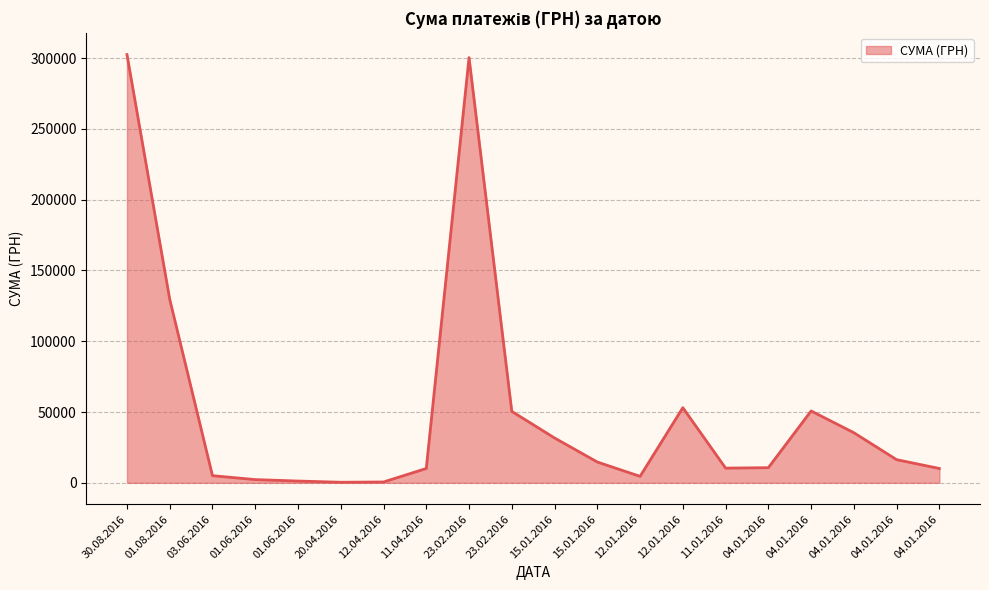

Reading left to right, list all the values displayed in this chart.

30.08.2016=302434.3	01.08.2016=129614.8	03.06.2016=5050.0	01.06.2016=2275.0	01.06.2016=1258.0	20.04.2016=400.0	12.04.2016=594.0	11.04.2016=10132.3	23.02.2016=300309.1	23.02.2016=50458.3	15.01.2016=31673.1	15.01.2016=14688.0	12.01.2016=4571.4	12.01.2016=53069.2	11.01.2016=10395.0	04.01.2016=10682.1	04.01.2016=50744.9	04.01.2016=35372.7	04.01.2016=16348.0	04.01.2016=10121.2